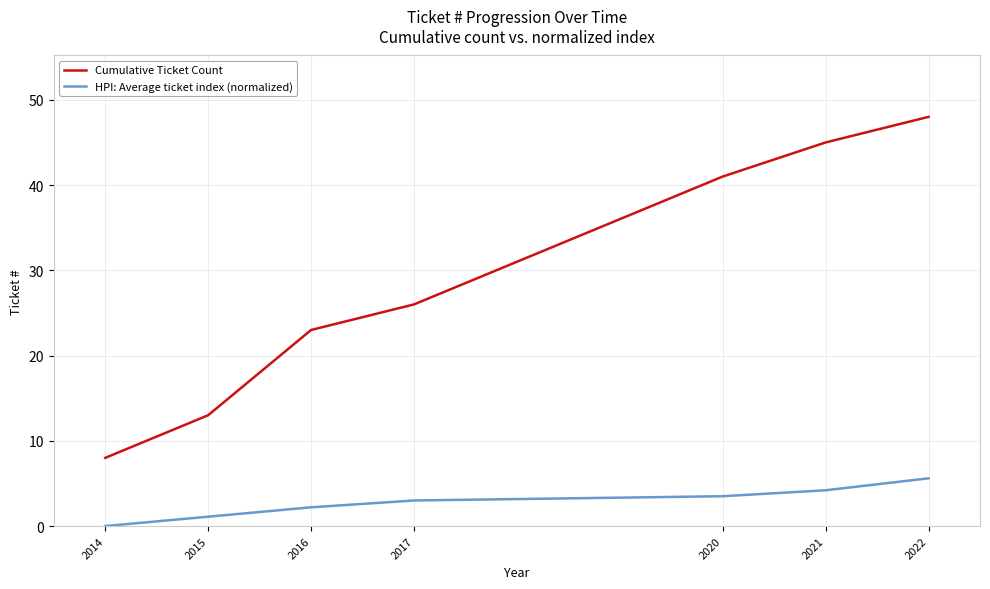

How many lines are shown in the chart?

2